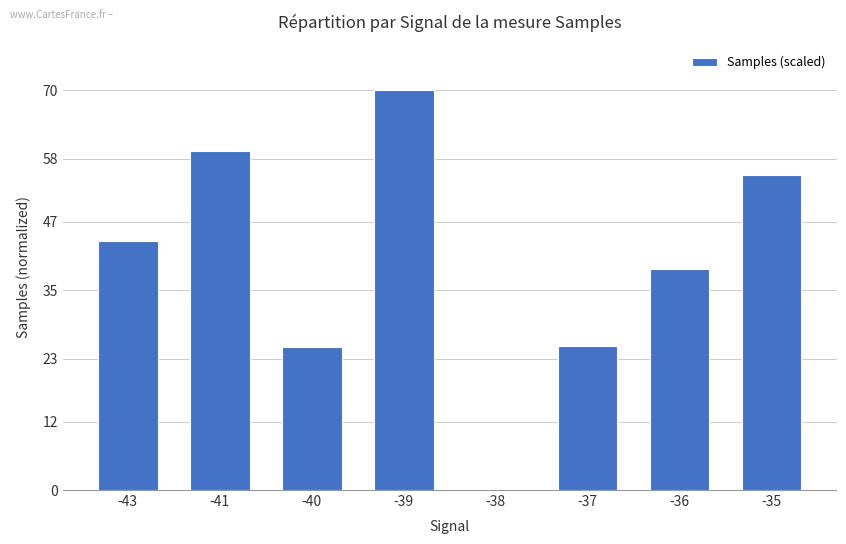

True or false: the data shows 59.4 at -41.

True